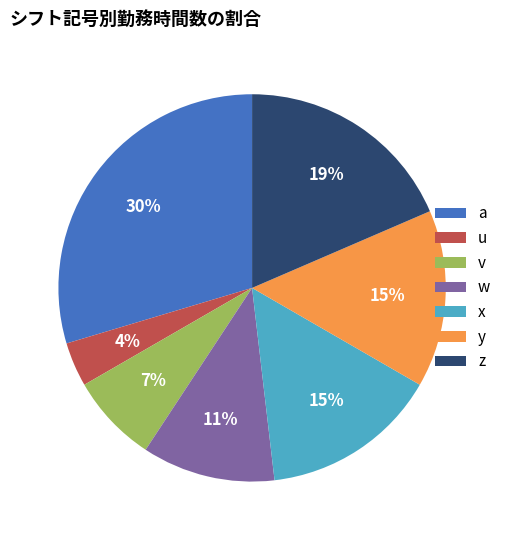

Which slice is the smallest?

u